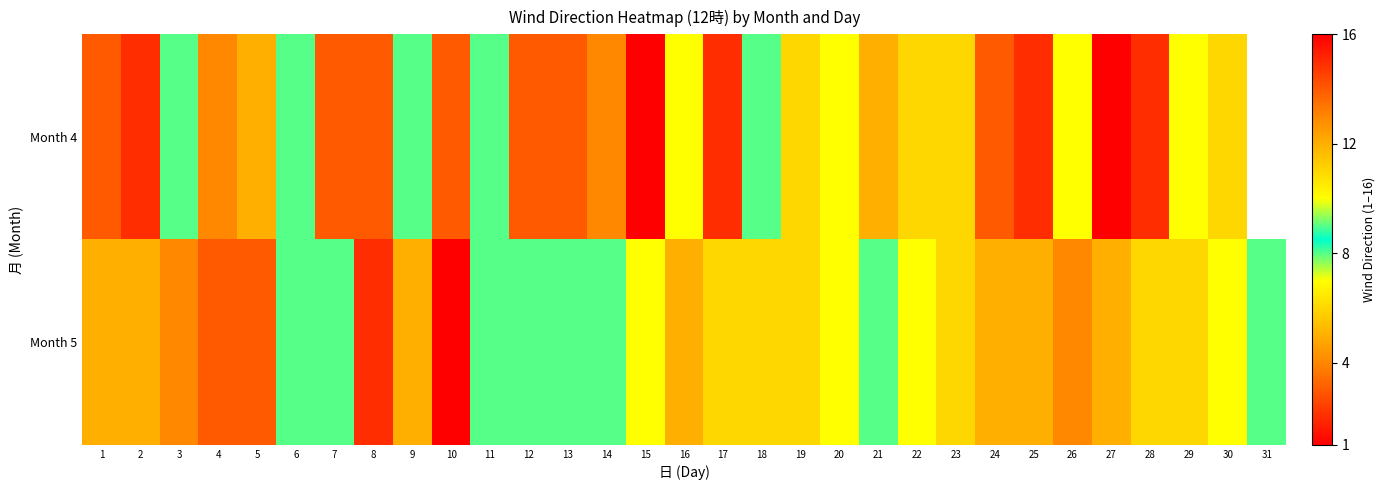

Is the value of Month 5 at 24 greater than the value of Month 4 at 23?

No